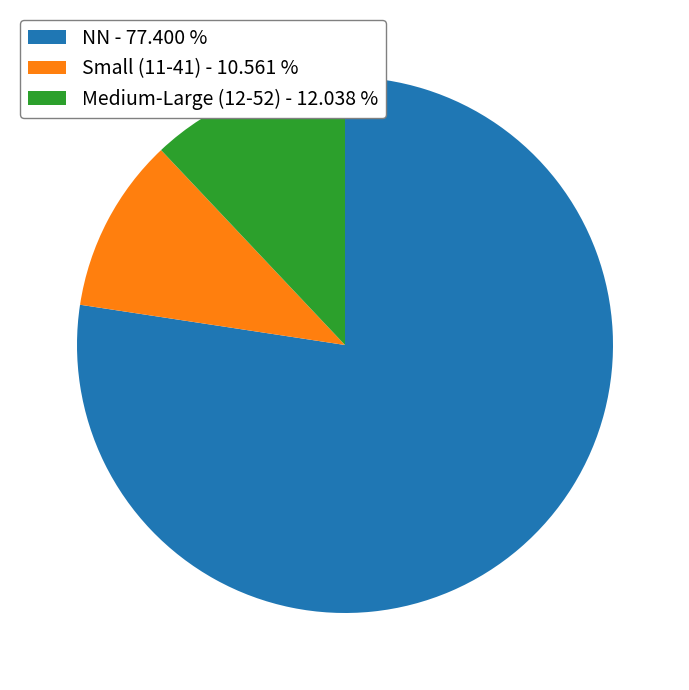

Rank the categories by value from highest to lowest.

NN - 77.400 %, Medium-Large (12-52) - 12.038 %, Small (11-41) - 10.561 %